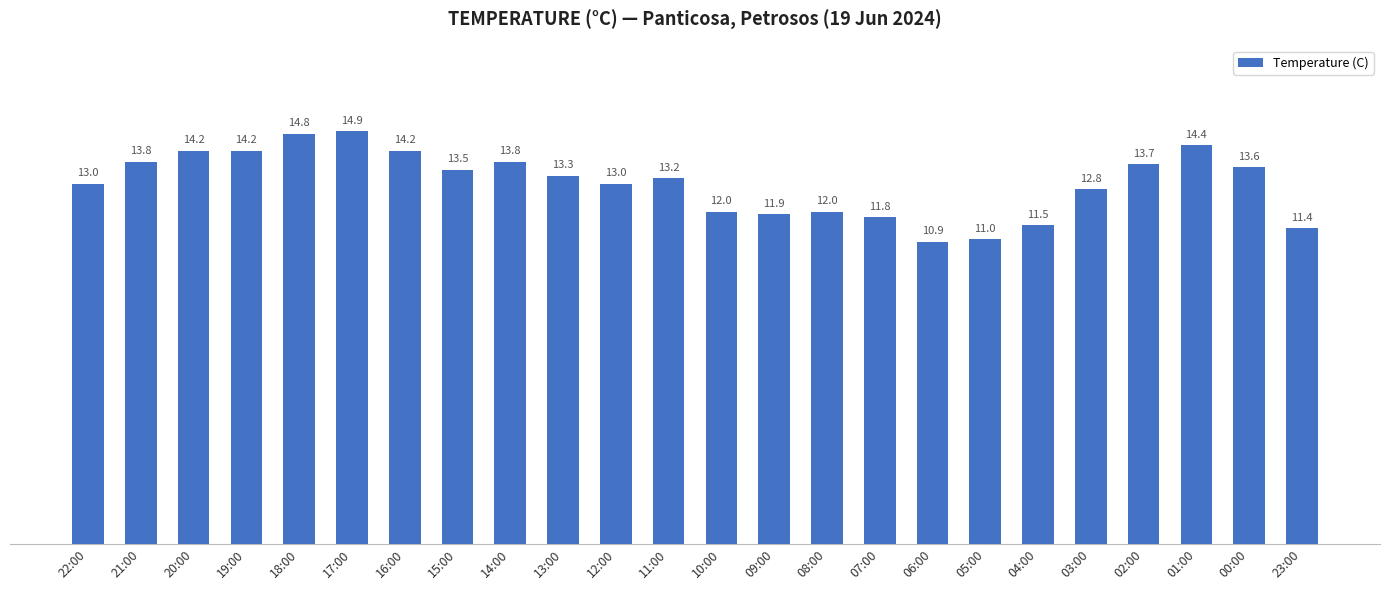

How many bars are there in total?

24